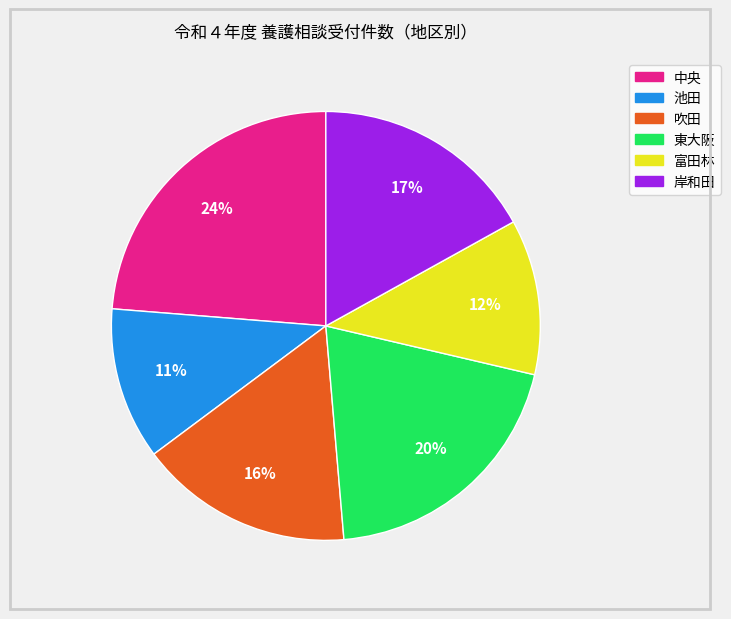

The 吹田 slice represents 28% of the pie. True or false?

False